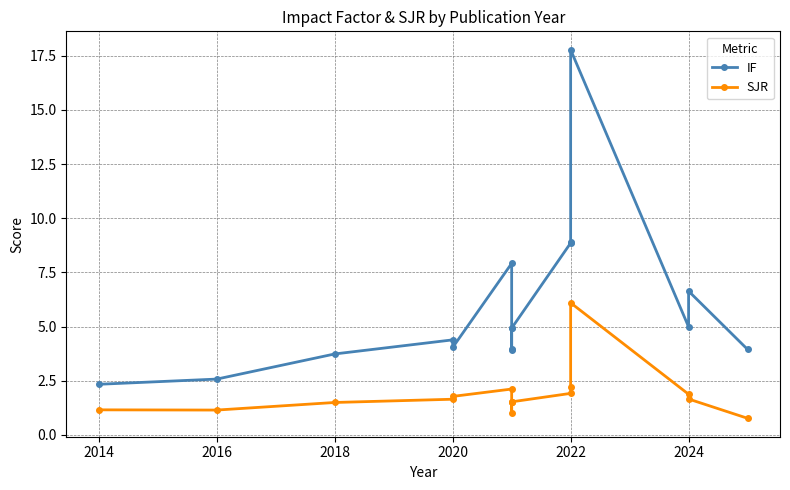

What is the difference between the highest and lowest values at 2022?

6.9